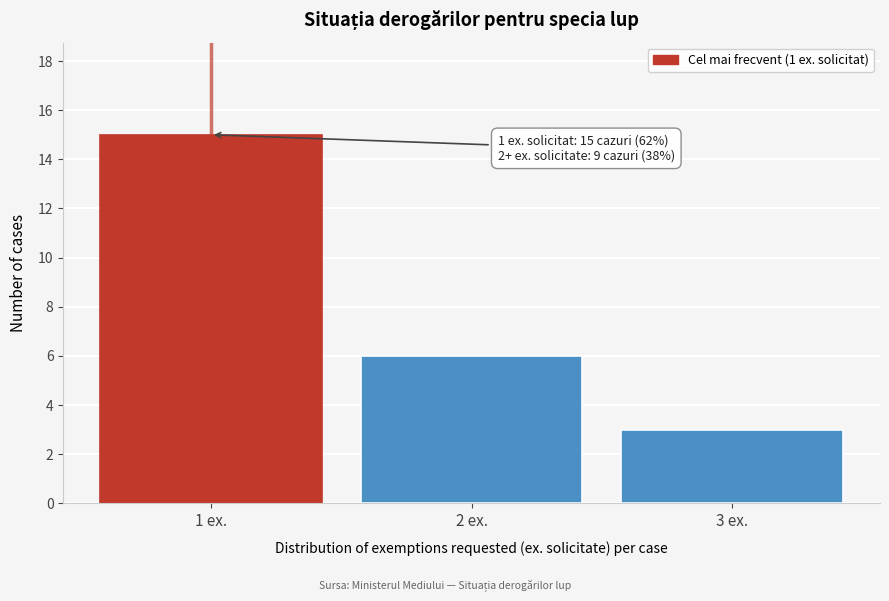

Reading left to right, transcribe all the data shown in this chart.

1 ex.=15	2 ex.=6	3 ex.=3